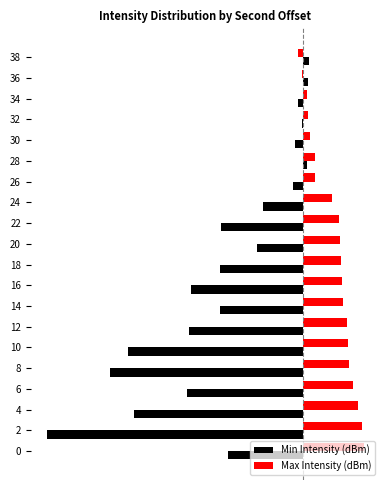

What is the maximum value for Max Intensity (dBm)?

5.0